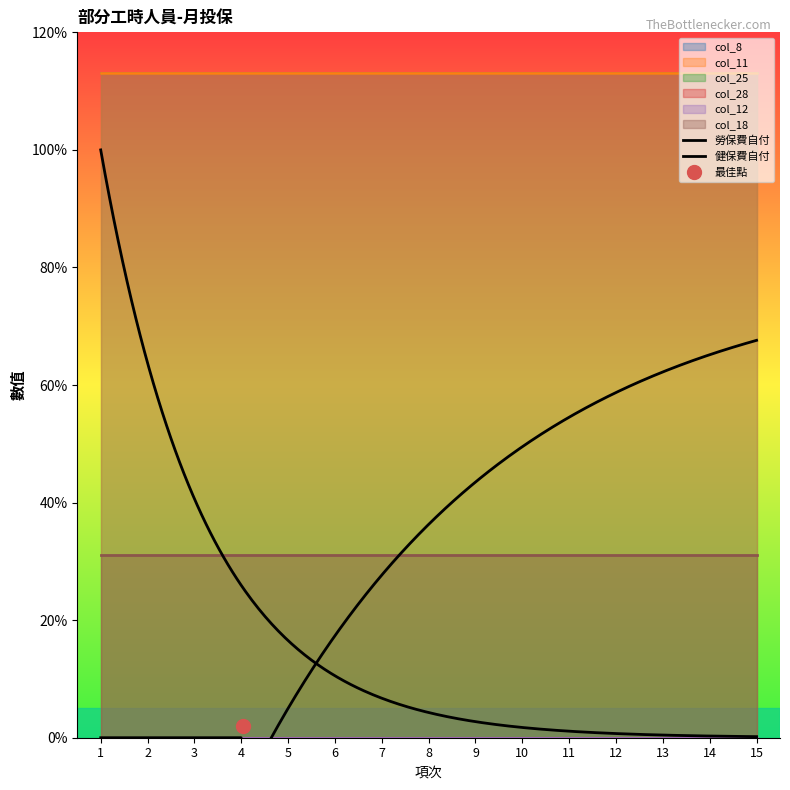

True or false: col_12 and col_18 cross at least once.

False